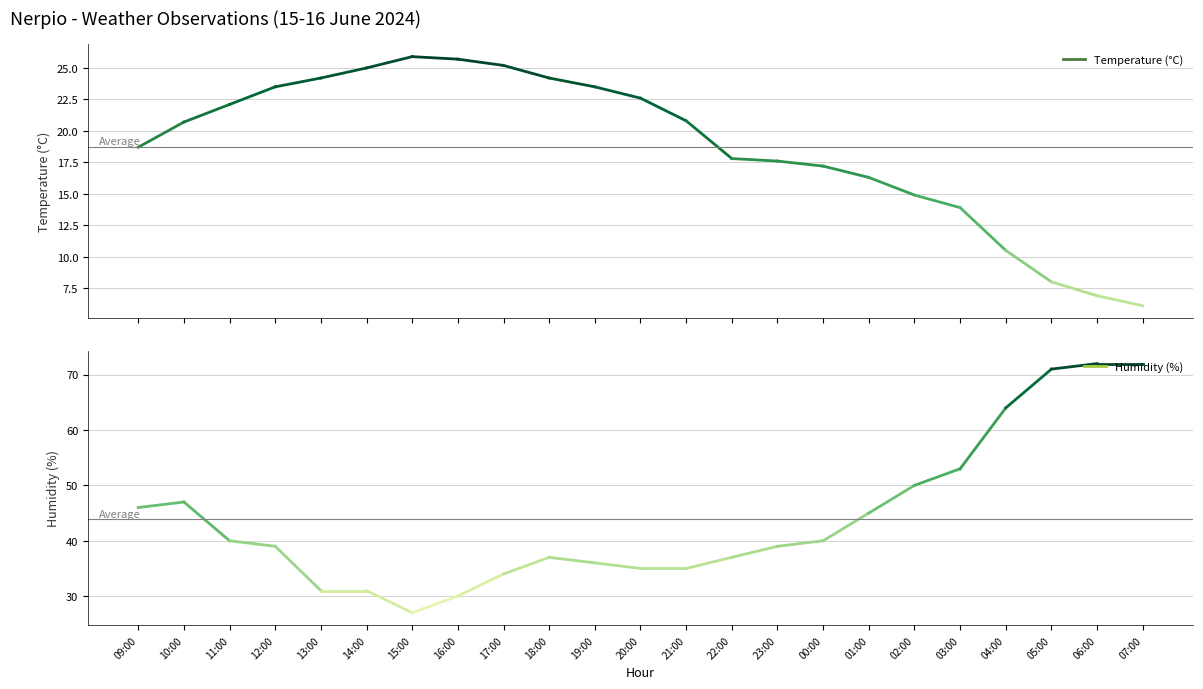

How many lines are shown in the chart?

2